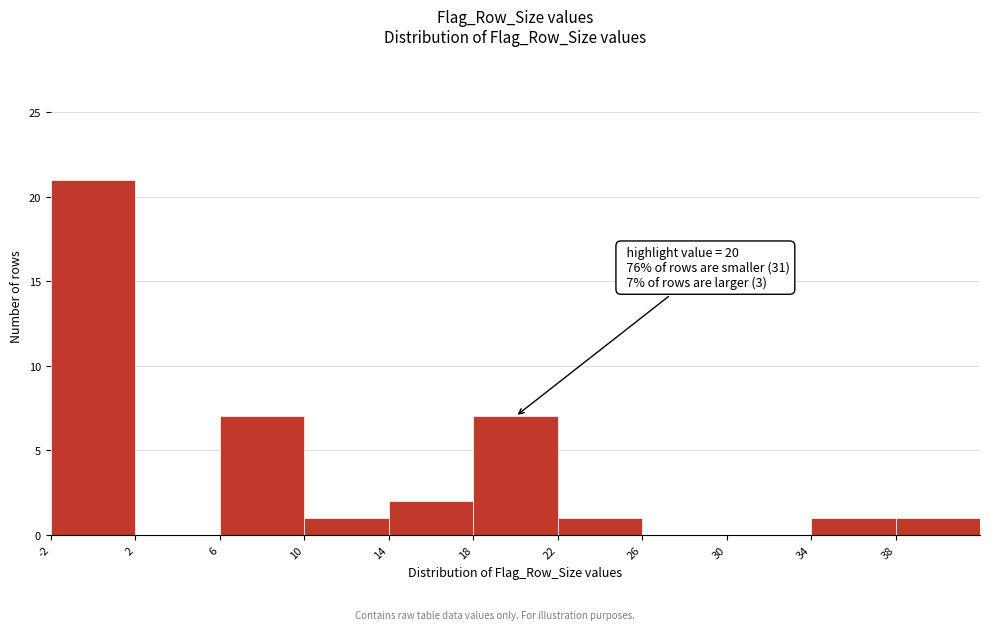

Over which range of the x-axis is the bar tallest?

-2 to 2